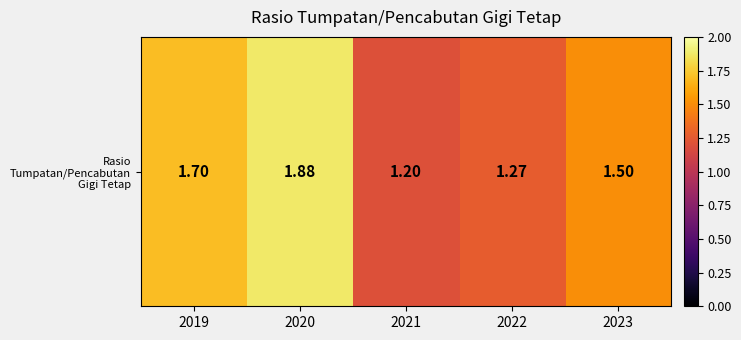

What is the smallest value displayed?

1.2